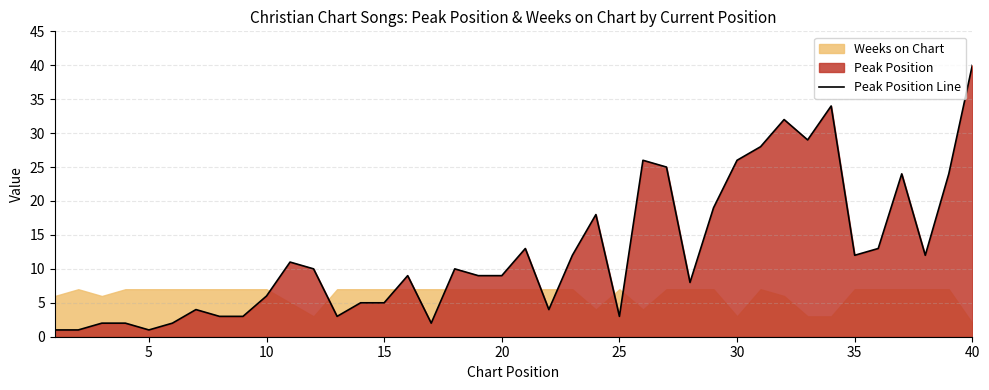

List the series in order of their overall mean, highest first.

Peak Position Line, Weeks on Chart